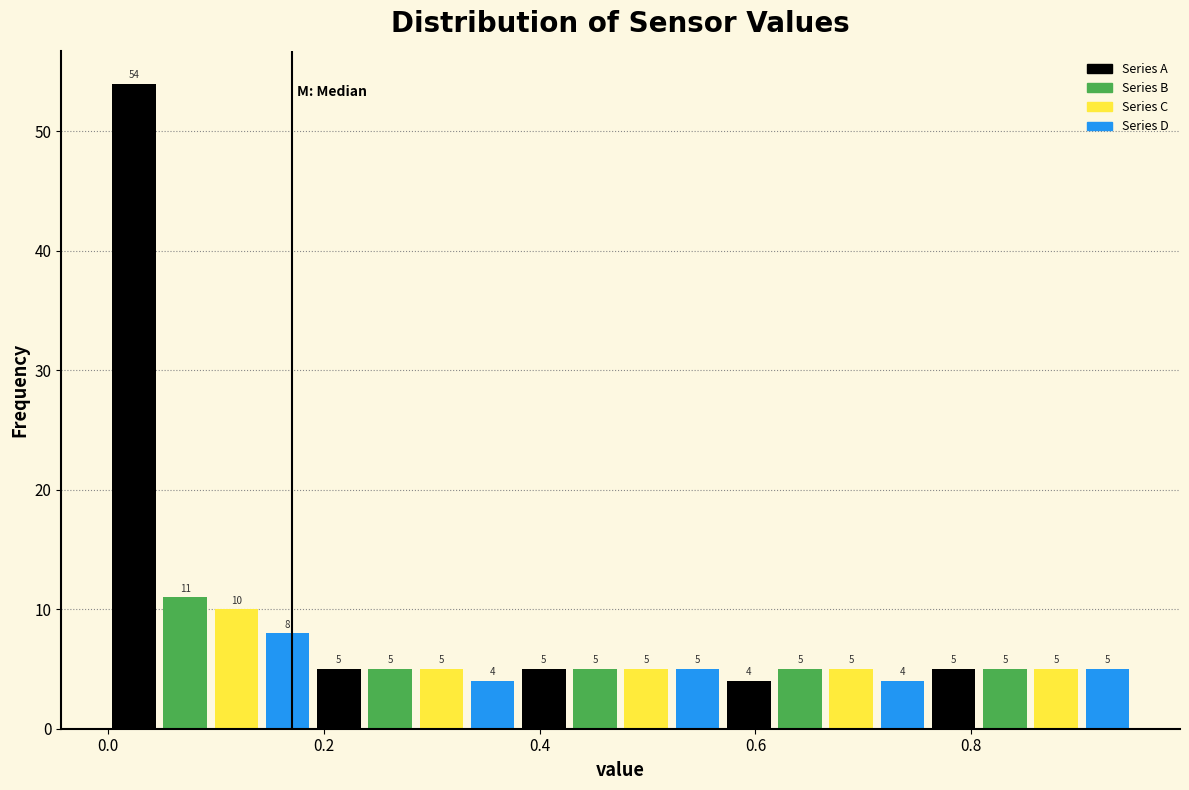

Around what value on the x-axis is the tallest bar? Give the approximate position of its centre, as read against the axis.

0.02